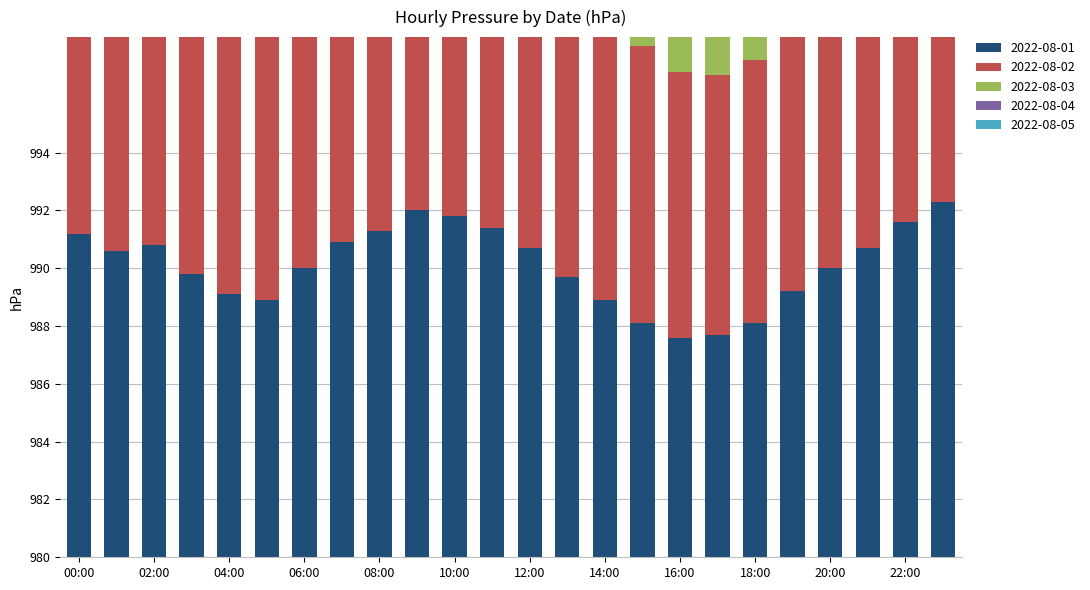

Which series has the largest range (max minus min)?

2022-08-01